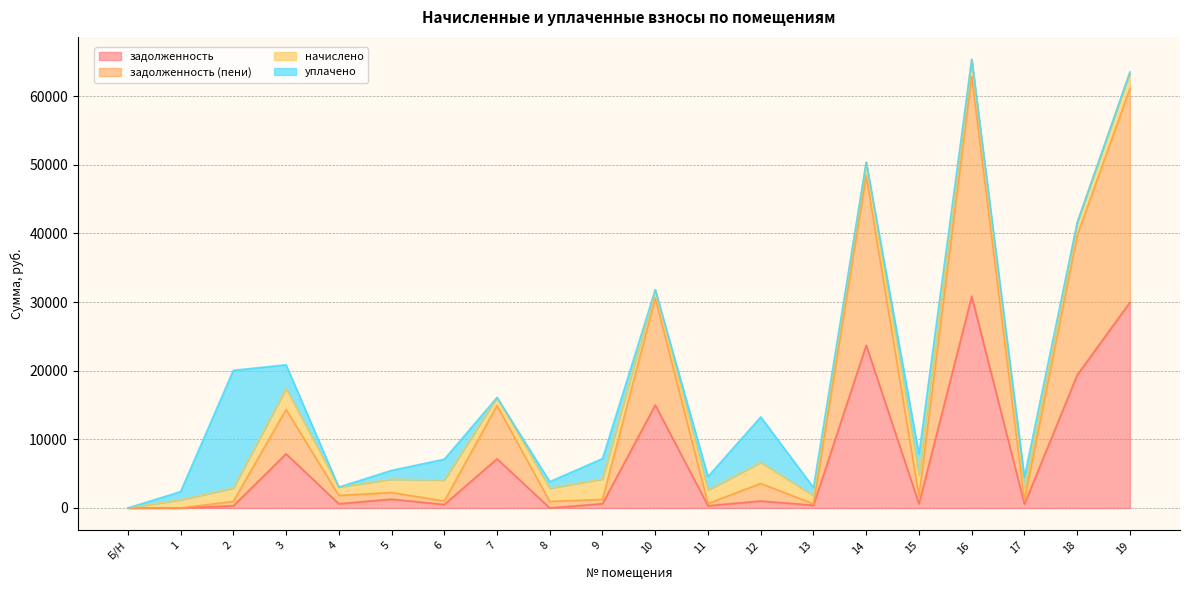

How many values in the задолженность series are below 627?

10